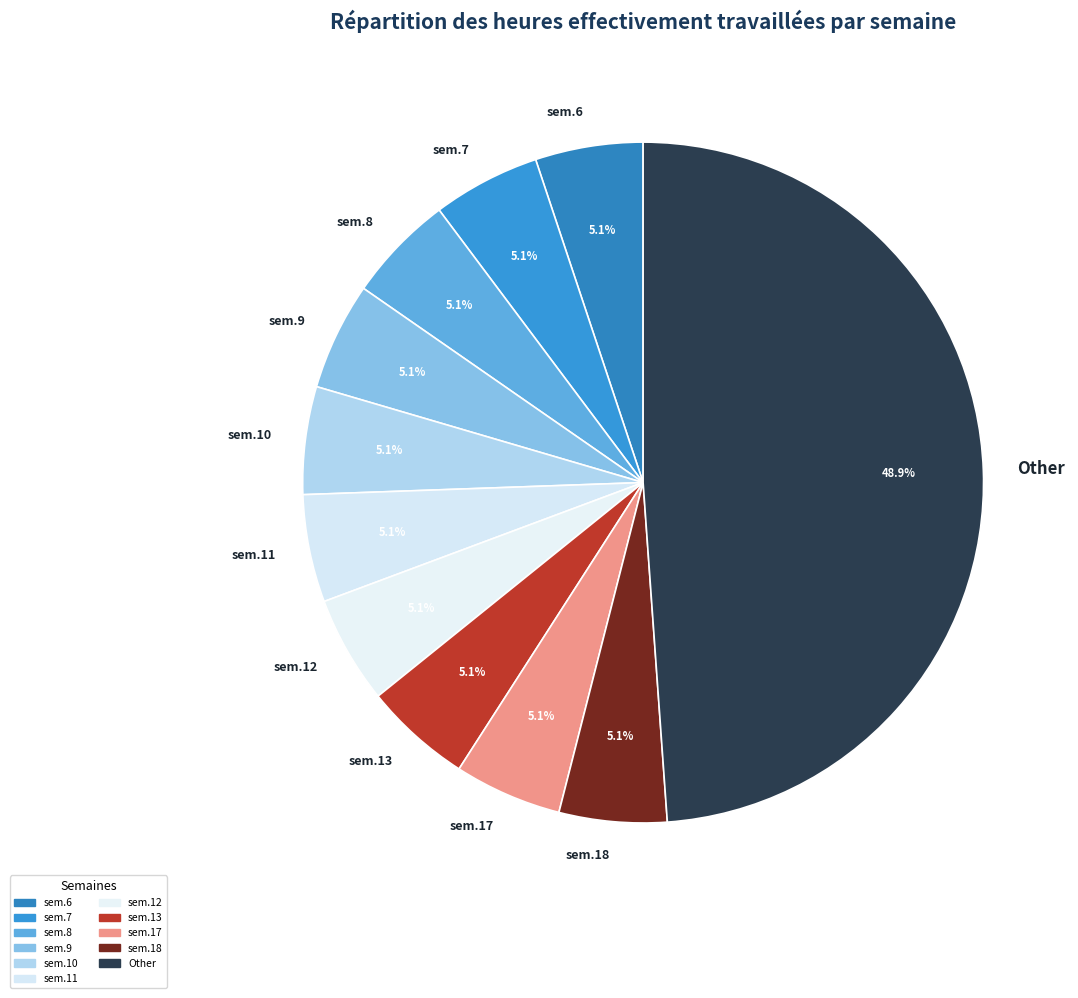

Does any single category account for the majority?

No